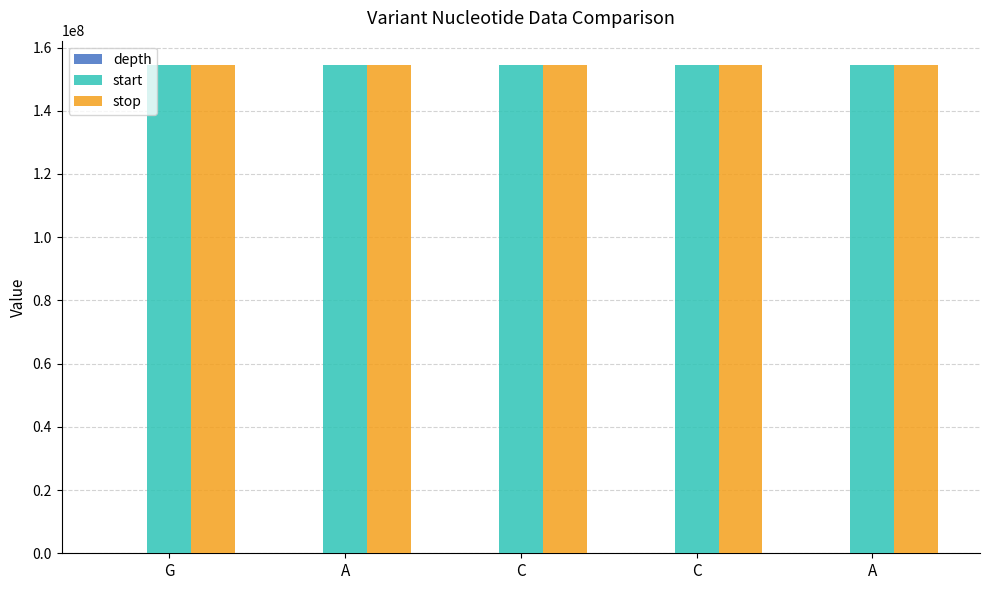

What is the sum of the stop values at A and C?

308873524